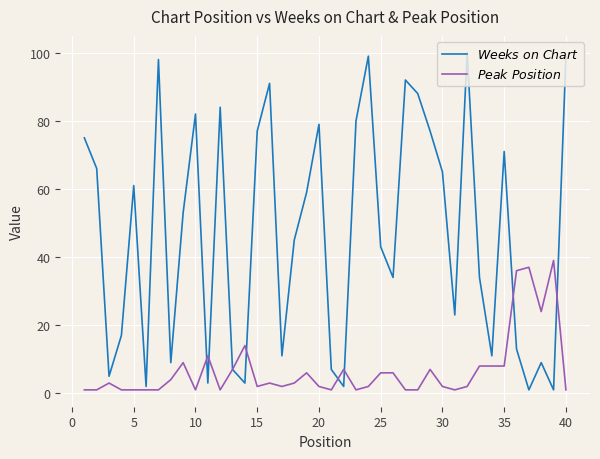

Rank the series by their maximum value, from highest to lowest.

$Weeks\ on\ Chart$, $Peak\ Position$